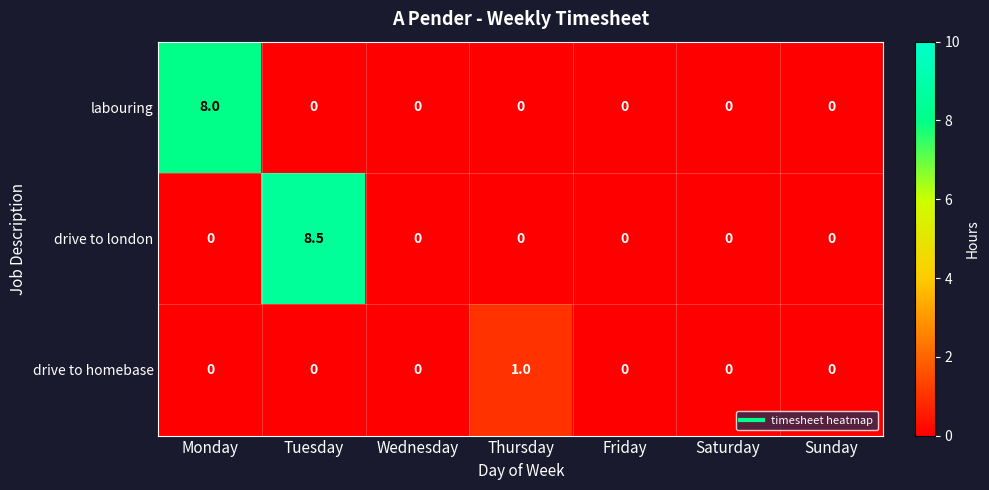

True or false: drive to homebase has a value of 0.6 at Tuesday.

False